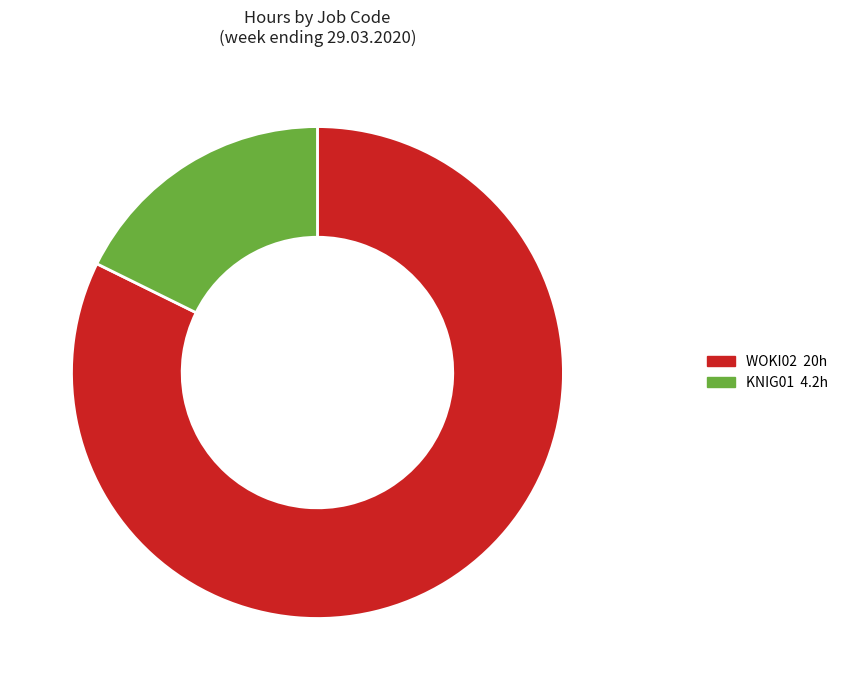

Is there any slice that represents more than half of the pie?

Yes